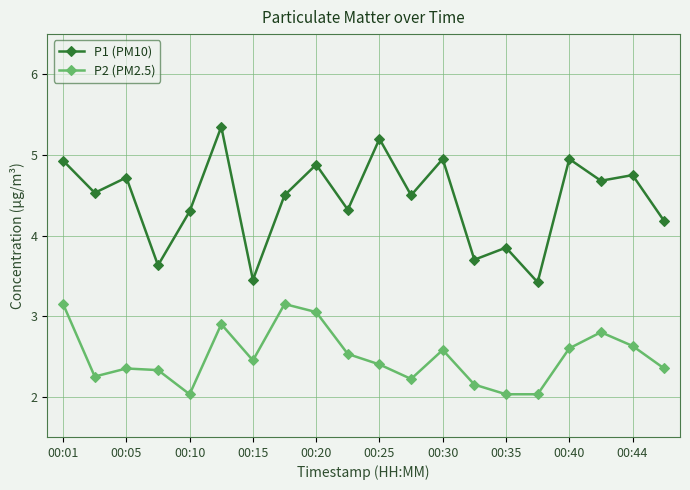

True or false: P1 (PM10) and P2 (PM2.5) intersect in this chart.

False